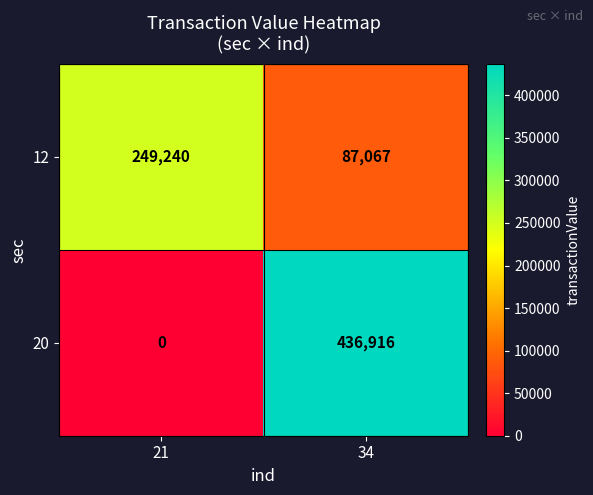

Reading right to left, what are all the values shown in this chart?

12: 87067	249240
20: 436916	0